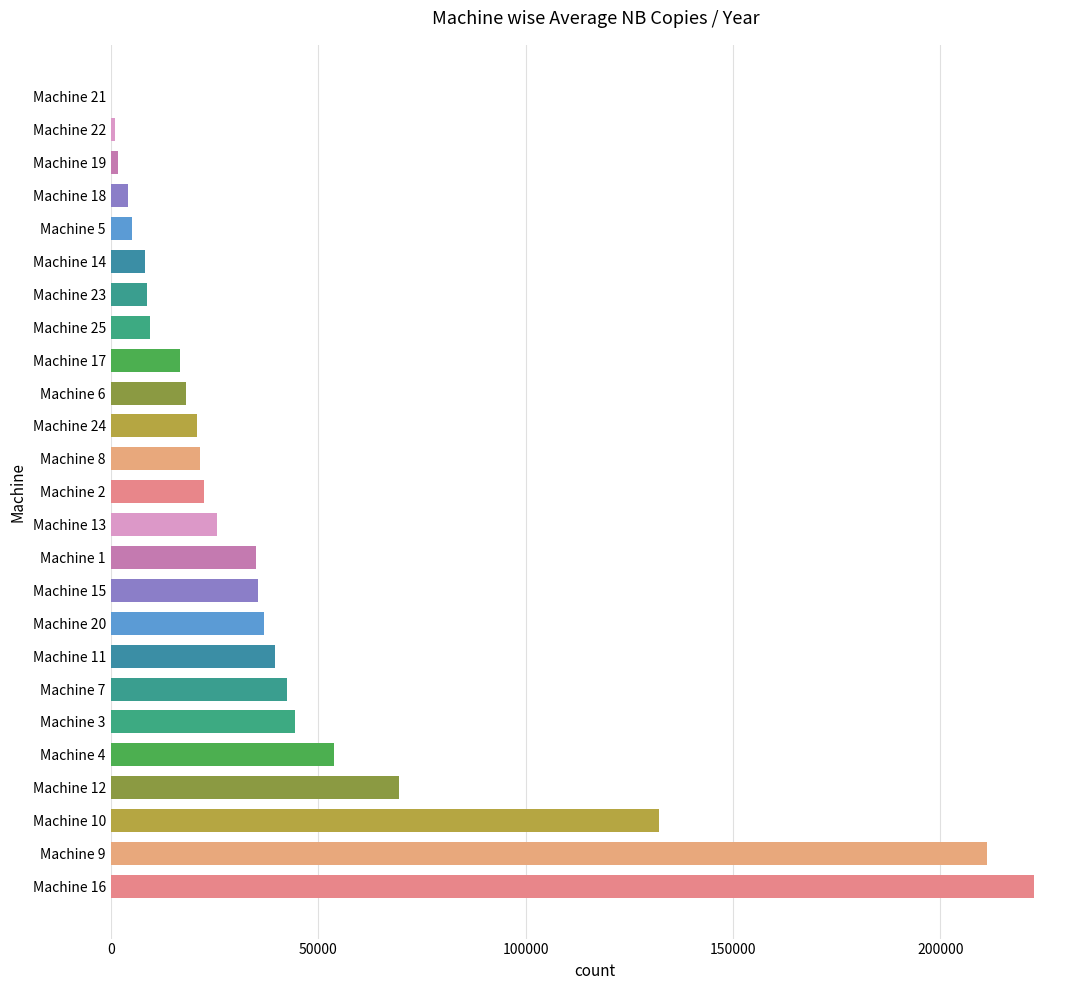

The value at Machine 24 is 20888. True or false?

True